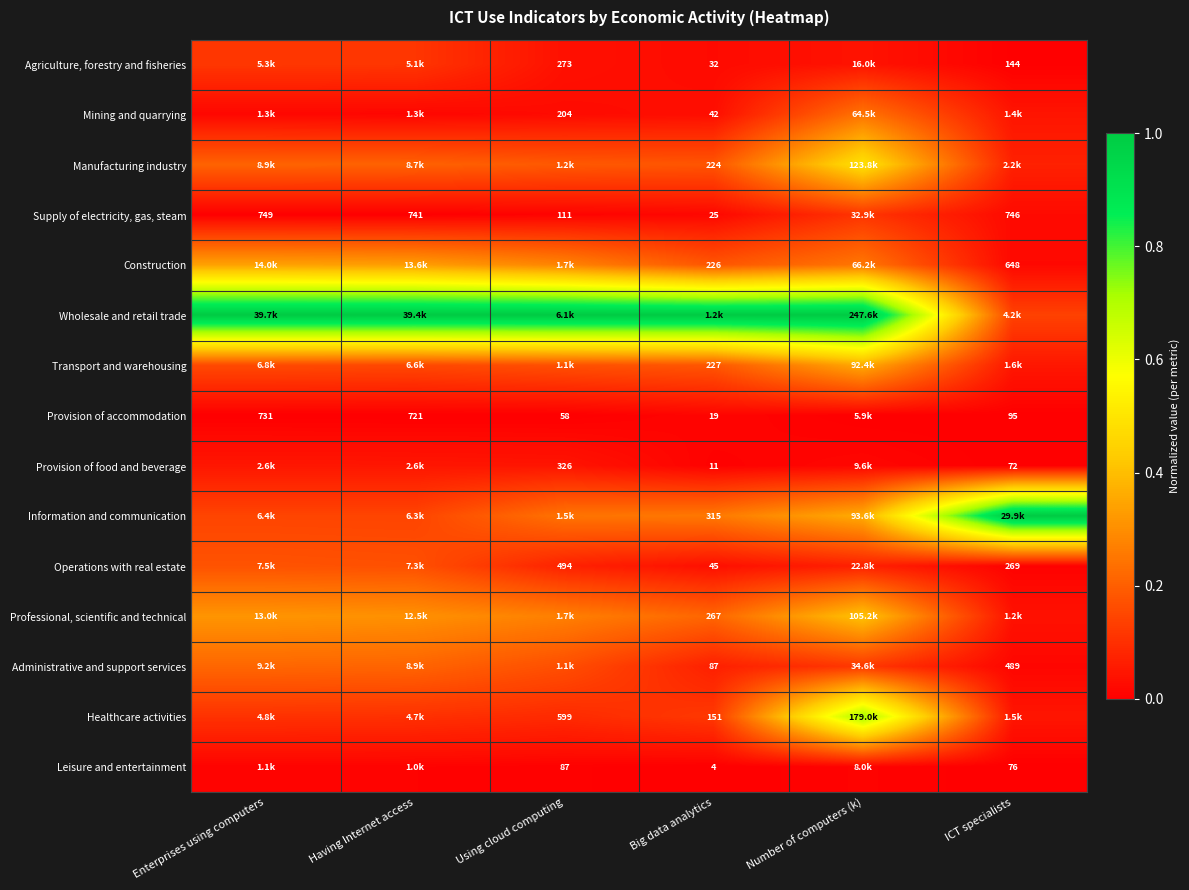

Count the number of categories in the chart.

6